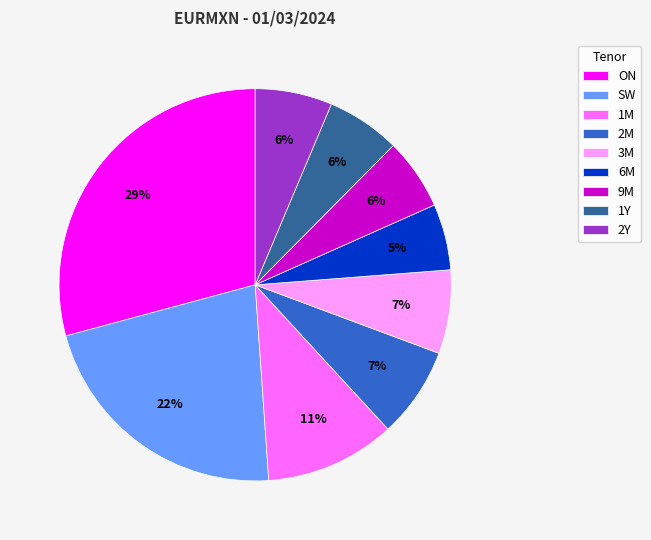

Approximately how many times larger is the value at 3M compared to 1M?

0.6